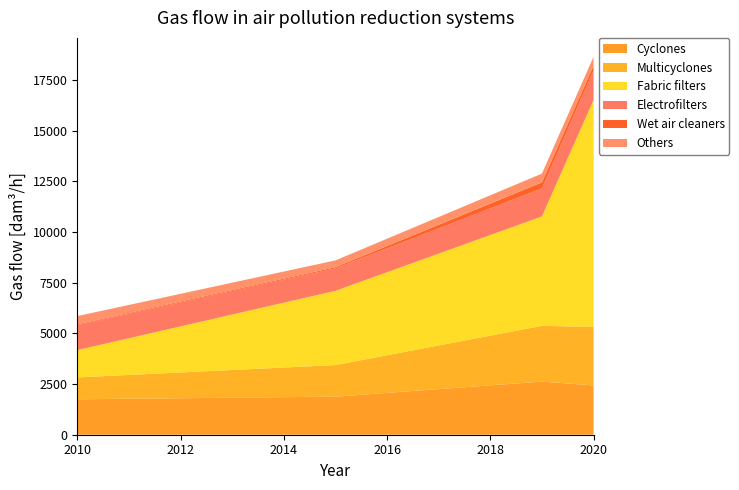

Reading right to left, what are all the values shown in this chart?

Cyclones: 2434	2623	1880	1749
Multicyclones: 2891	2753	1559	1081
Fabric filters: 11201	5401	3665	1349
Electrofilters: 1461	1383	1111	1234
Wet air cleaners: 238	297	55	36
Others: 431	434	336	409